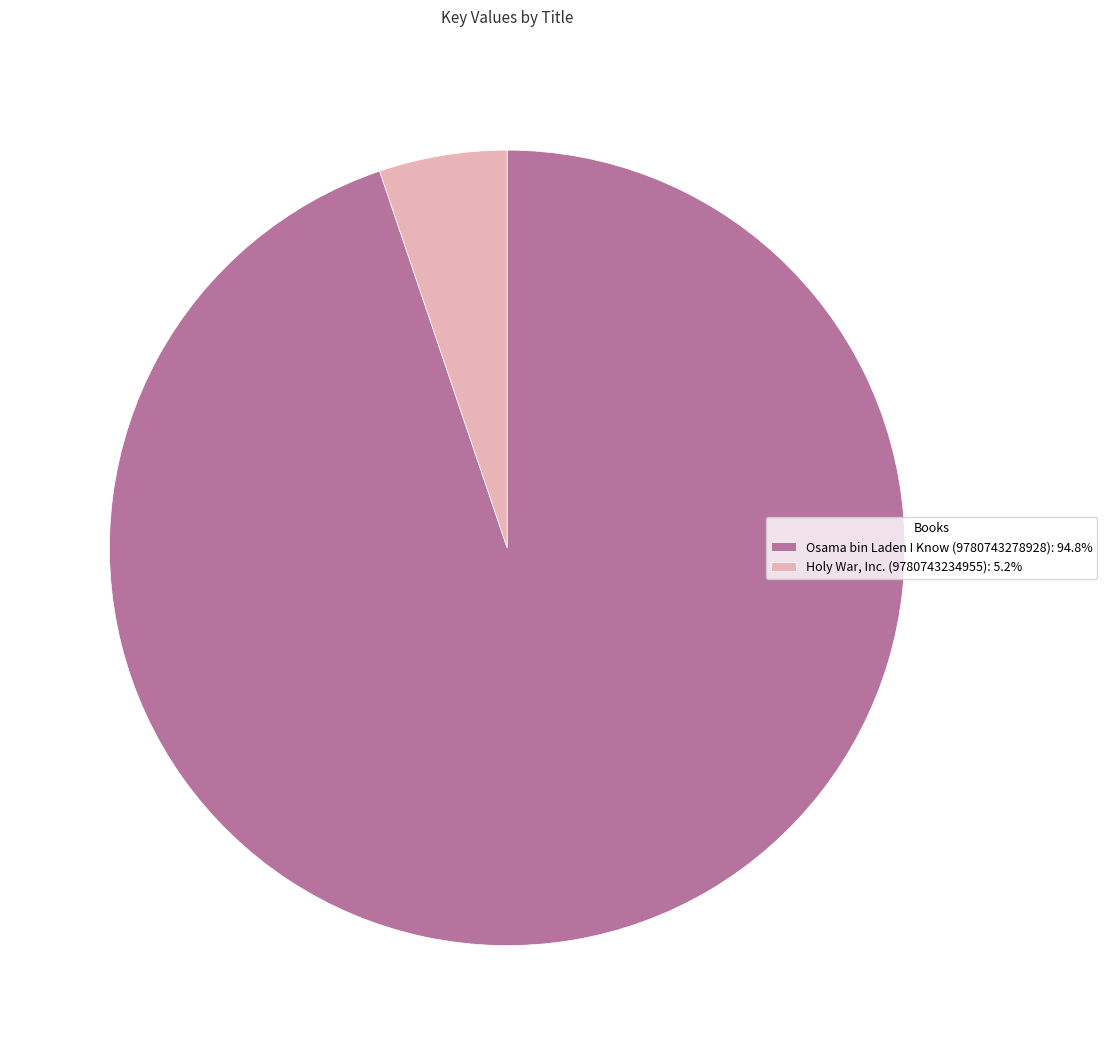

Do Holy War, Inc. (9780743234955): 5.2% and Osama bin Laden I Know (9780743278928): 94.8% together represent more than half of the pie?

Yes